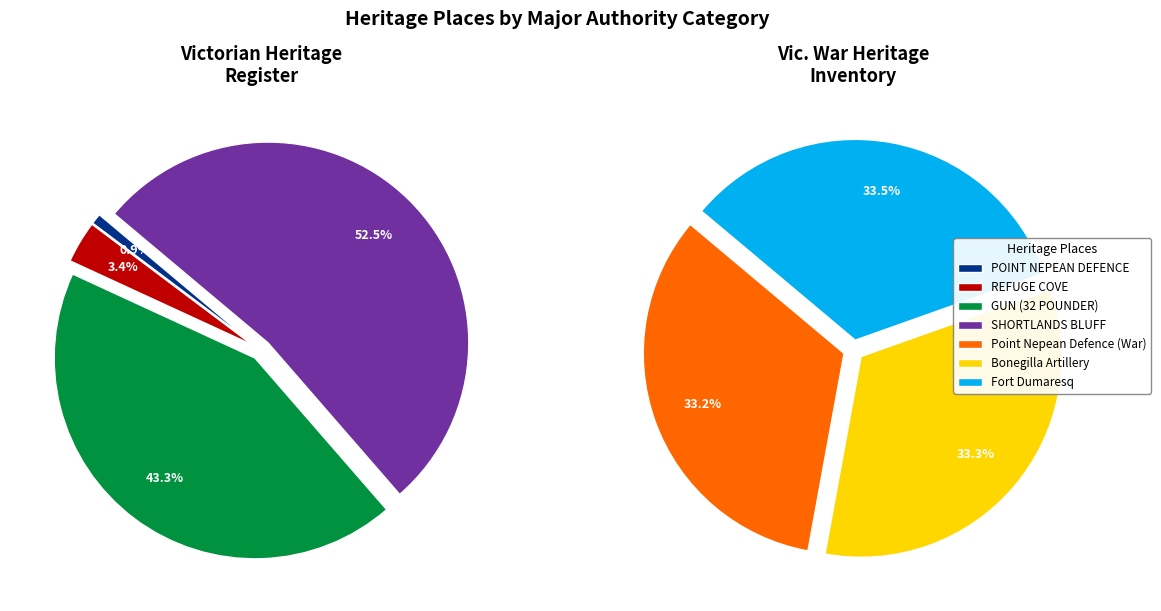

Is Bonegilla Artillery the majority of the pie?

No